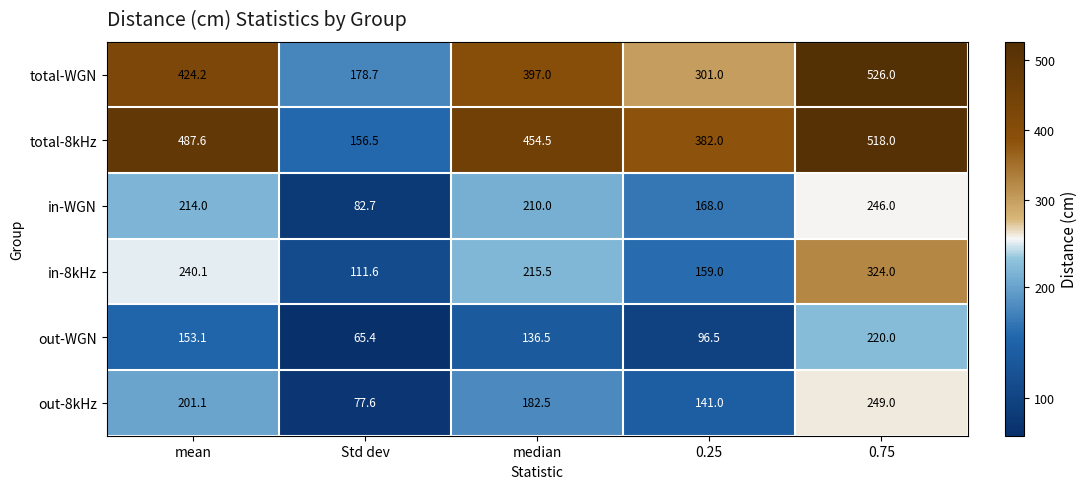

Reading right to left, transcribe all the data shown in this chart.

total-WGN: 0.75=526.0	0.25=301.0	median=397.0	Std dev=178.7	mean=424.2
total-8kHz: 0.75=518.0	0.25=382.0	median=454.5	Std dev=156.5	mean=487.6
in-WGN: 0.75=246.0	0.25=168.0	median=210.0	Std dev=82.7	mean=214.0
in-8kHz: 0.75=324.0	0.25=159.0	median=215.5	Std dev=111.6	mean=240.1
out-WGN: 0.75=220.0	0.25=96.5	median=136.5	Std dev=65.4	mean=153.1
out-8kHz: 0.75=249.0	0.25=141.0	median=182.5	Std dev=77.6	mean=201.1